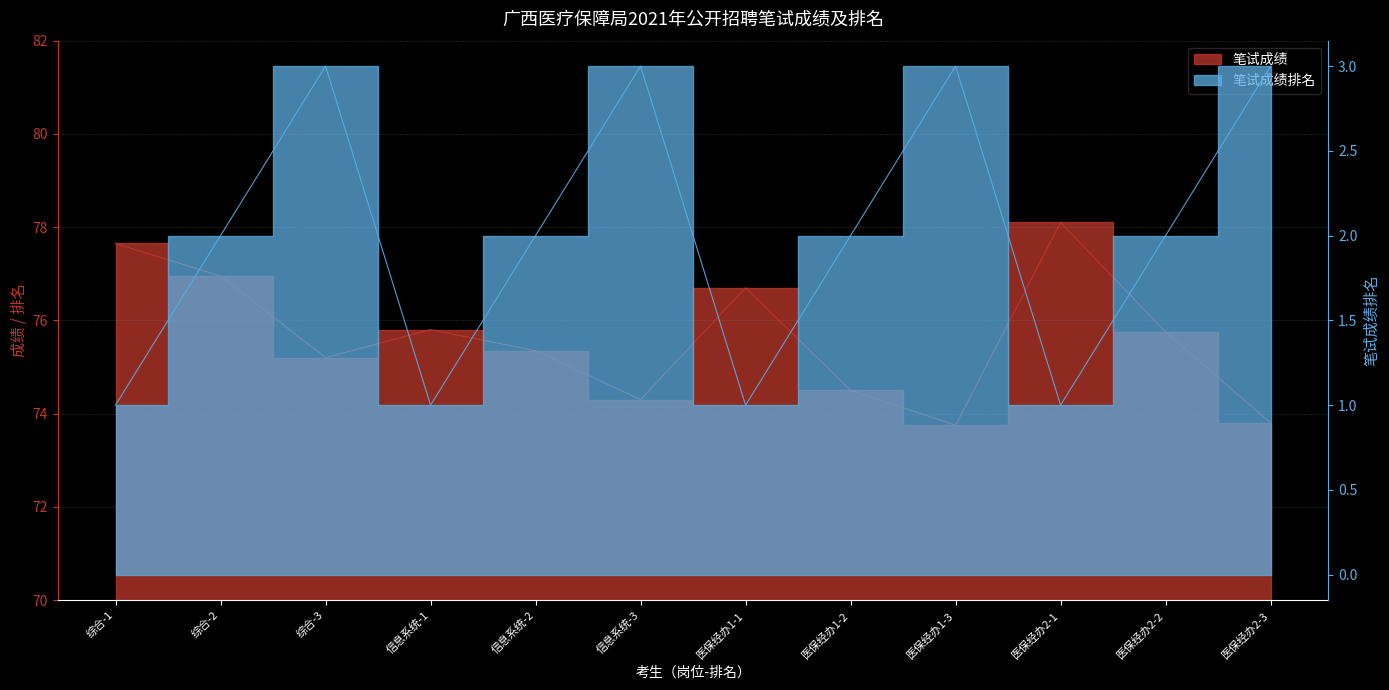

Which series has the largest total across all categories?

笔试成绩